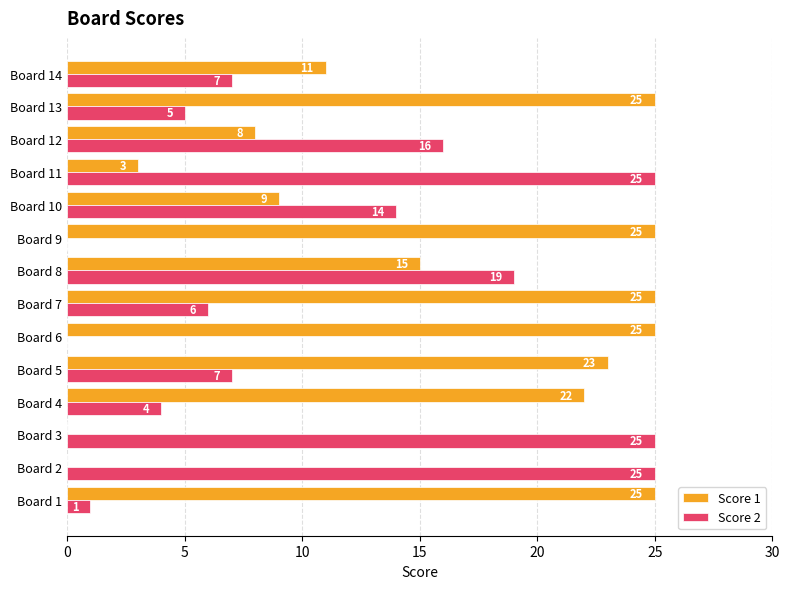

What is the total value across all series at Board 5?

30